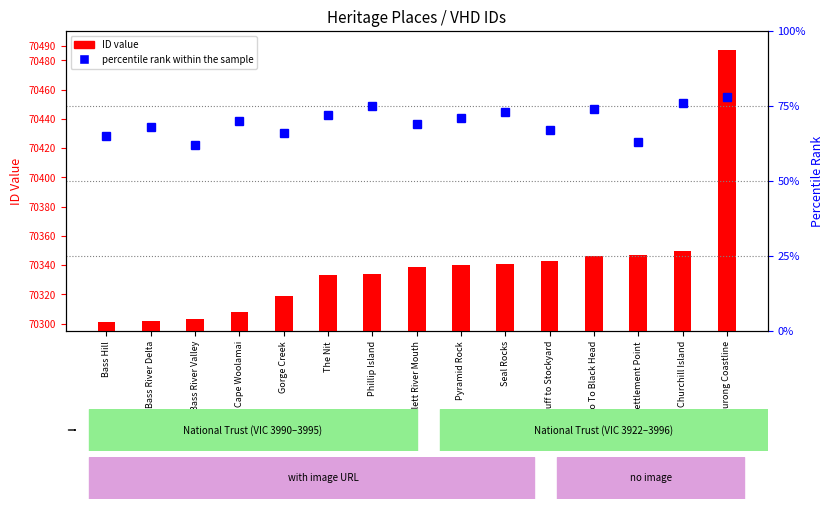

Reading right to left, transcribe all the data shown in this chart.

ID value: 70487	70350	70347	70346	70343	70341	70340	70339	70334	70333	70319	70308	70303	70302	70301
percentile rank within the sample: 78	76	63	74	67	73	71	69	75	72	66	70	62	68	65